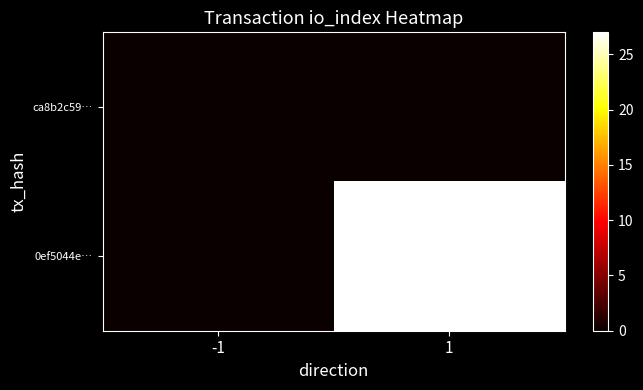

What is the spread (max minus min) of values at 1?

27